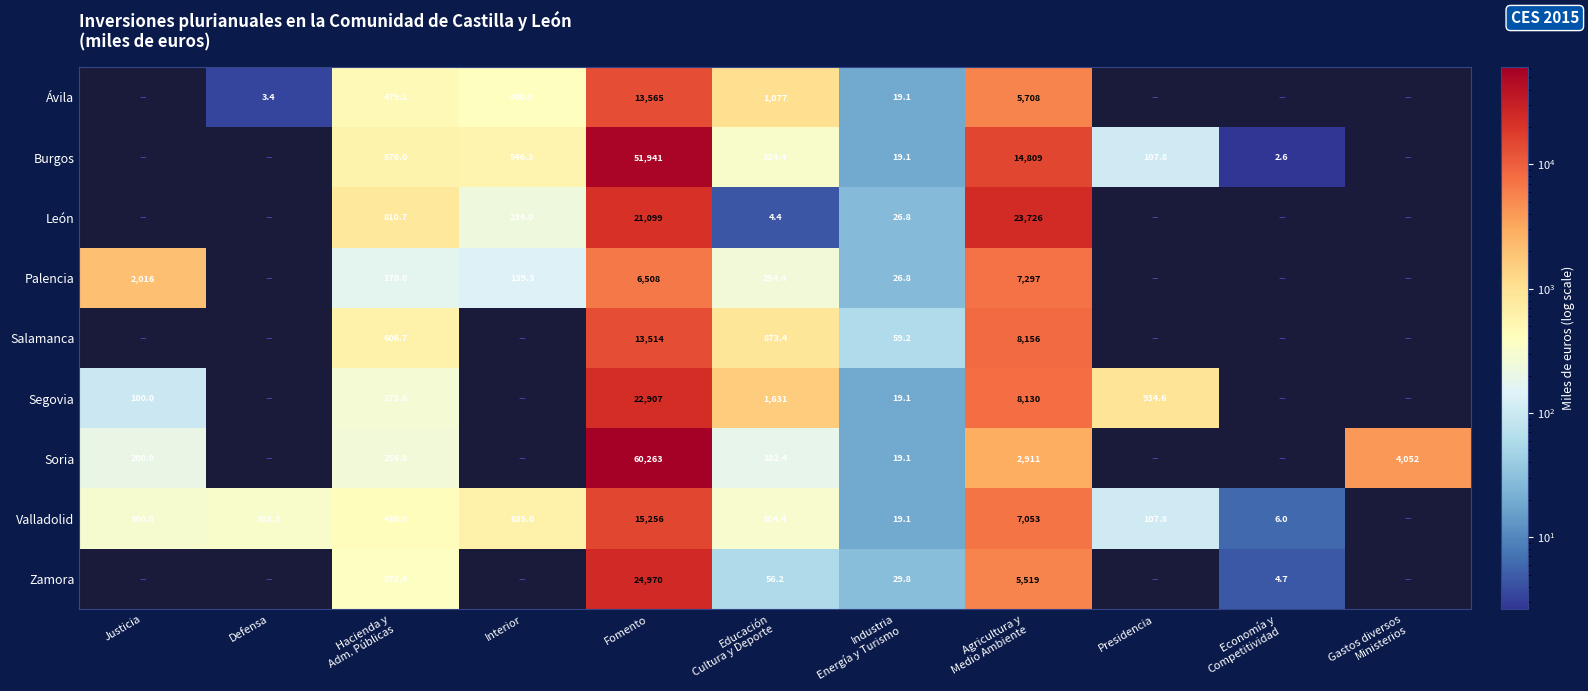

How many values in the Zamora series exceed 372?

3